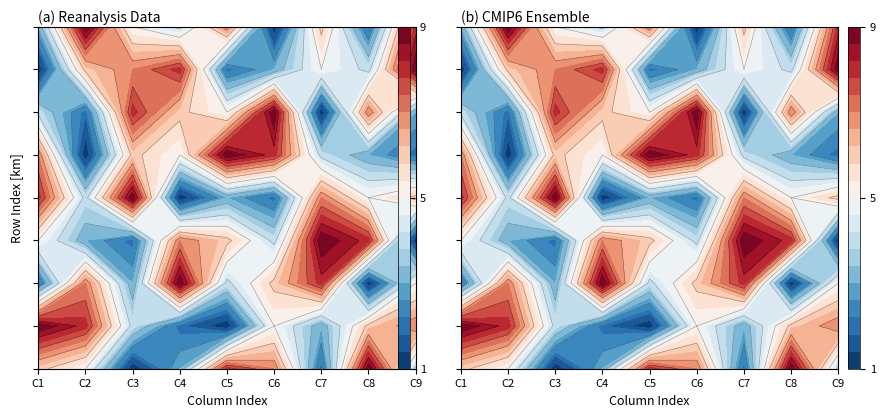

True or false: row8 has a value of 9 at 2.

False